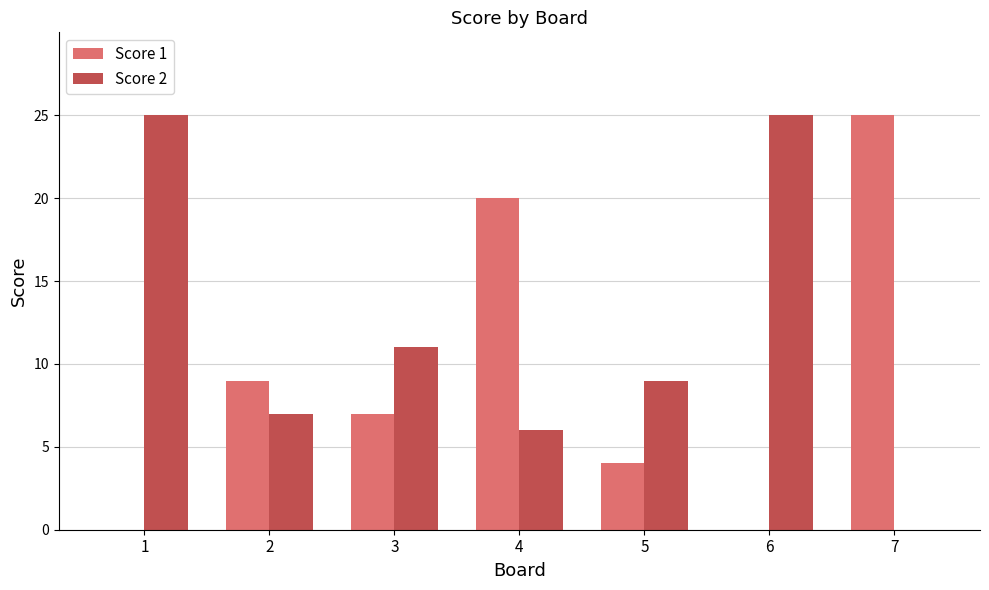

What is the sum of all Score 2 values?

83